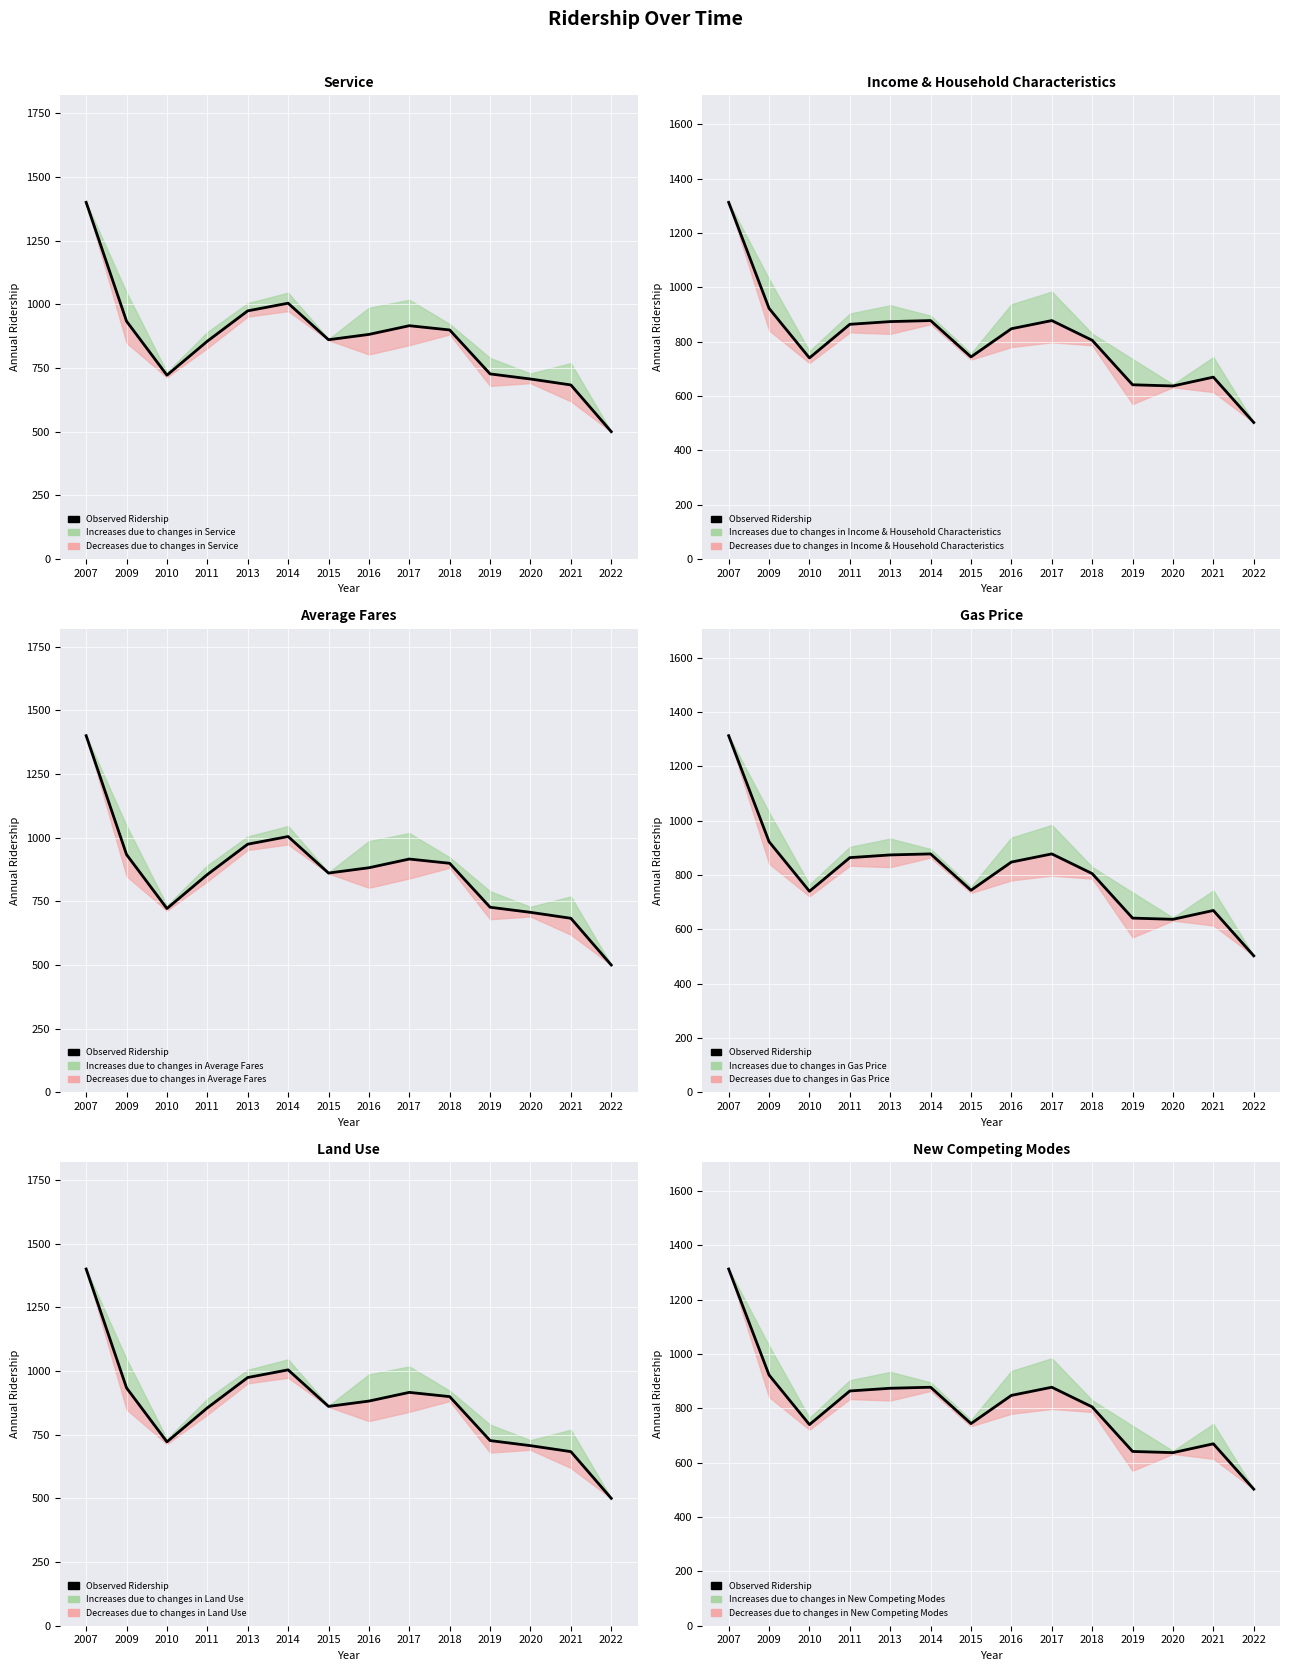

At which label does the data first exceed 847?

2007